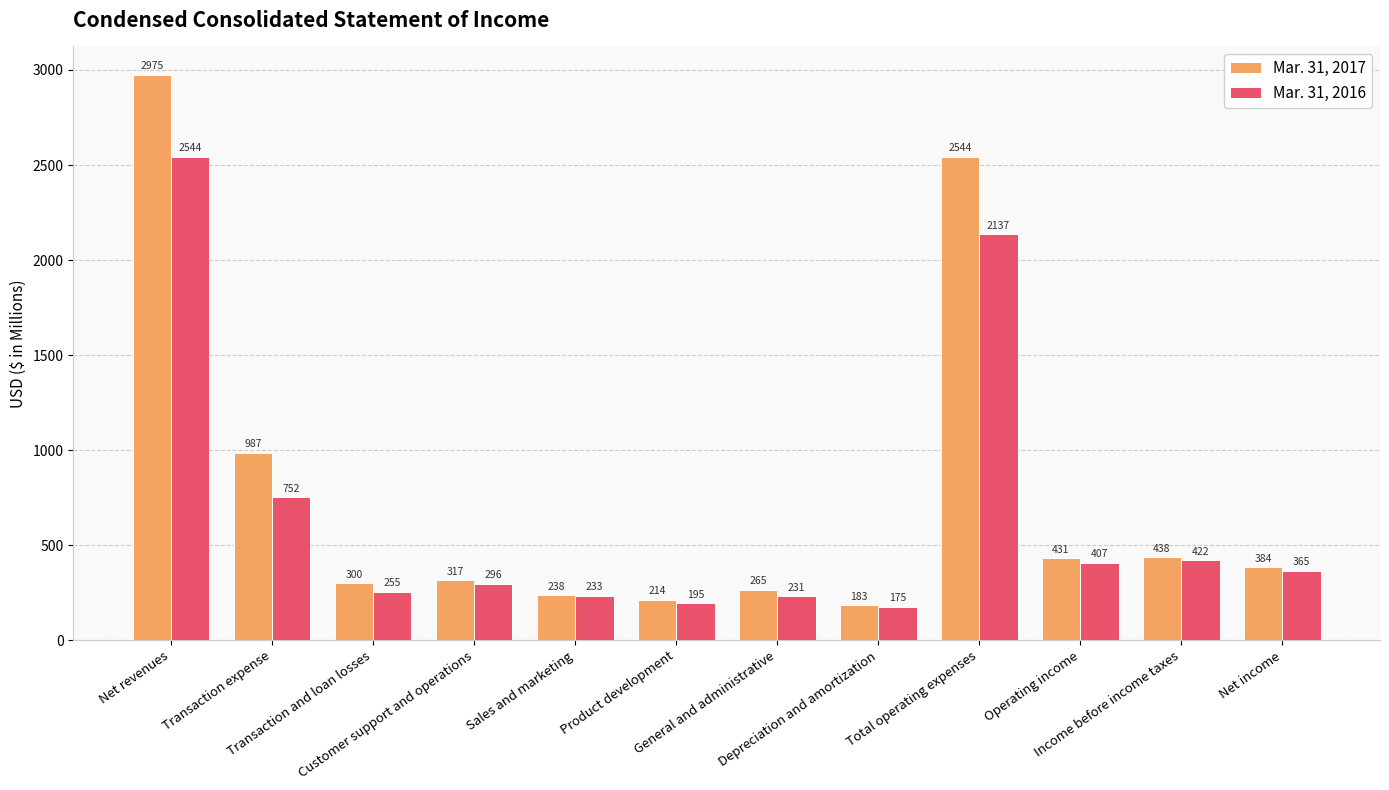

Reading left to right, list all the values displayed in this chart.

Mar. 31, 2017: 2975	987	300	317	238	214	265	183	2544	431	438	384
Mar. 31, 2016: 2544	752	255	296	233	195	231	175	2137	407	422	365